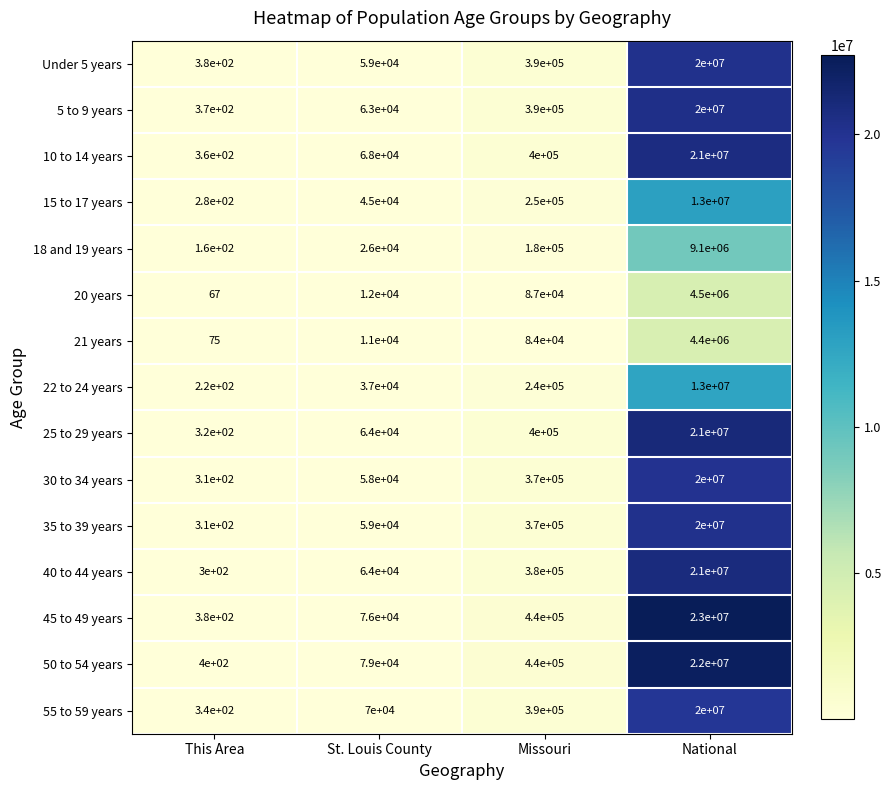

What is the difference between the maximum and minimum values in the 21 years series?

4399925